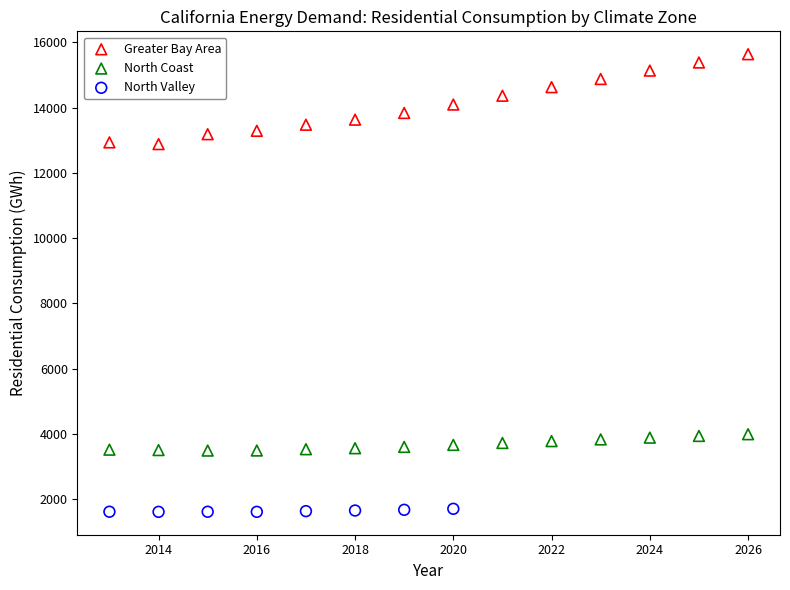

Which series reaches the maximum Y coordinate?

Greater Bay Area